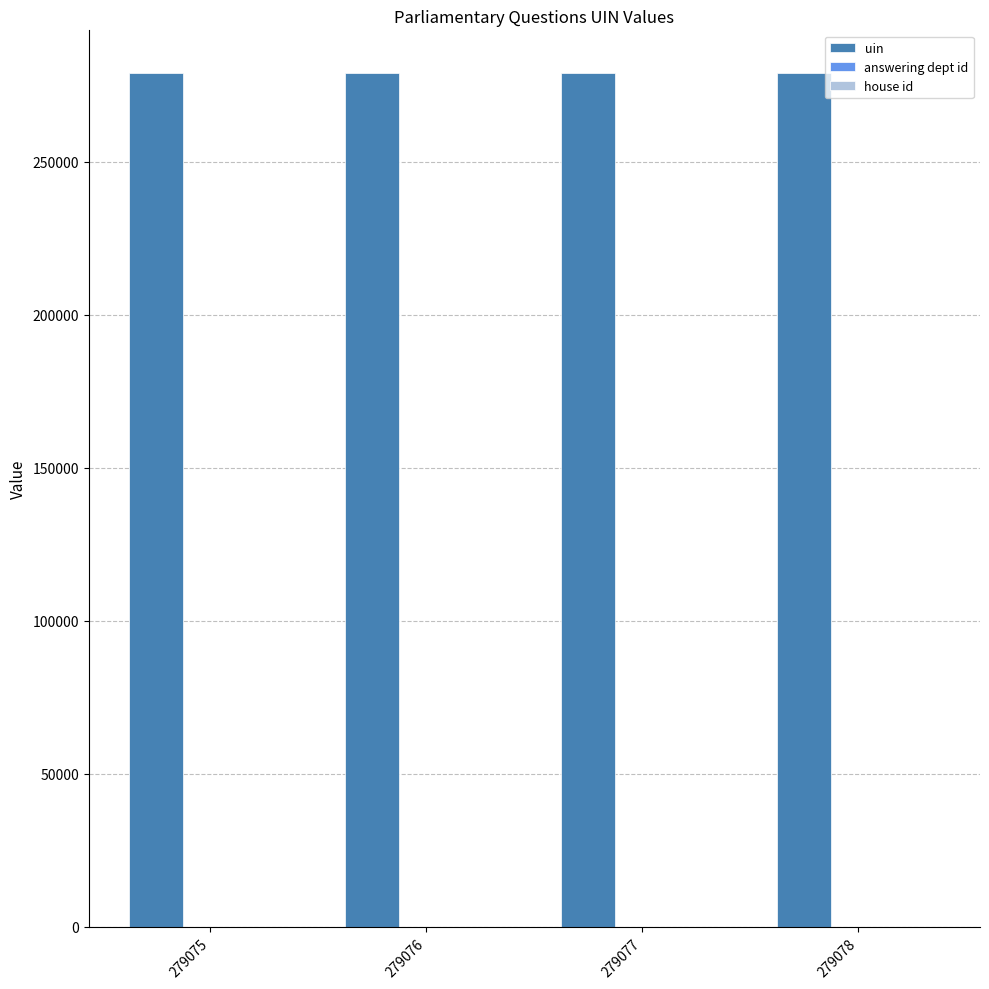

What is the sum of all uin values?

1116306